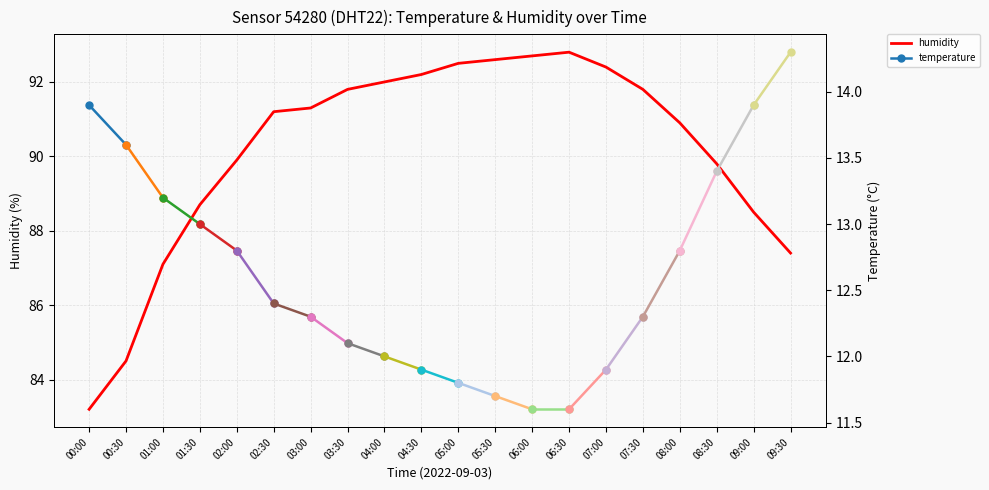

Which category has the lowest value across all series?

00:00